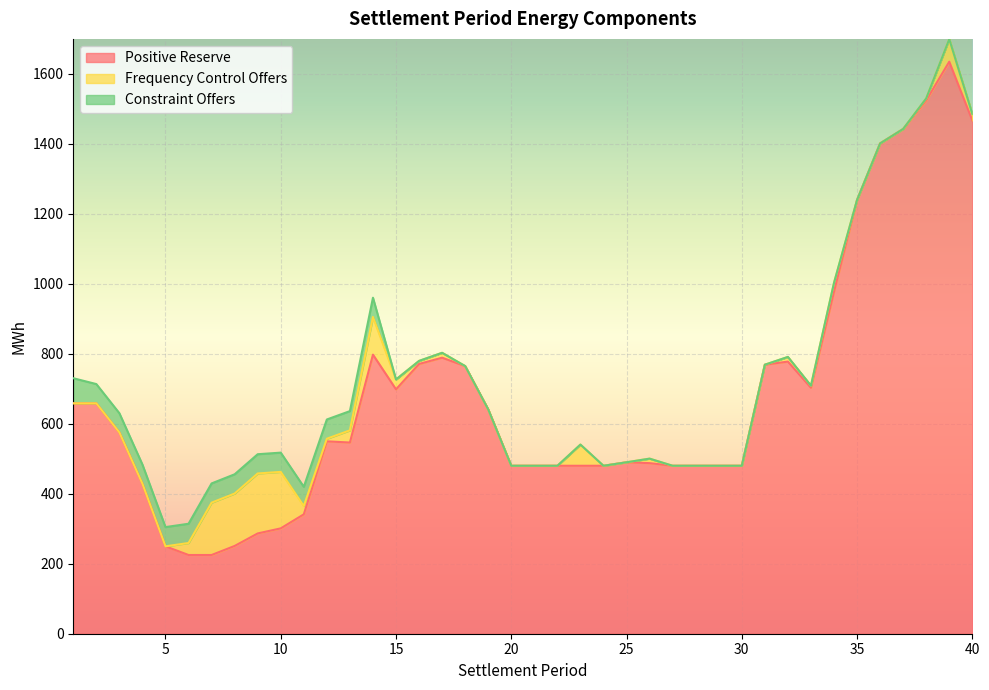

Which series changed the most between 21 and 31?

Positive Reserve